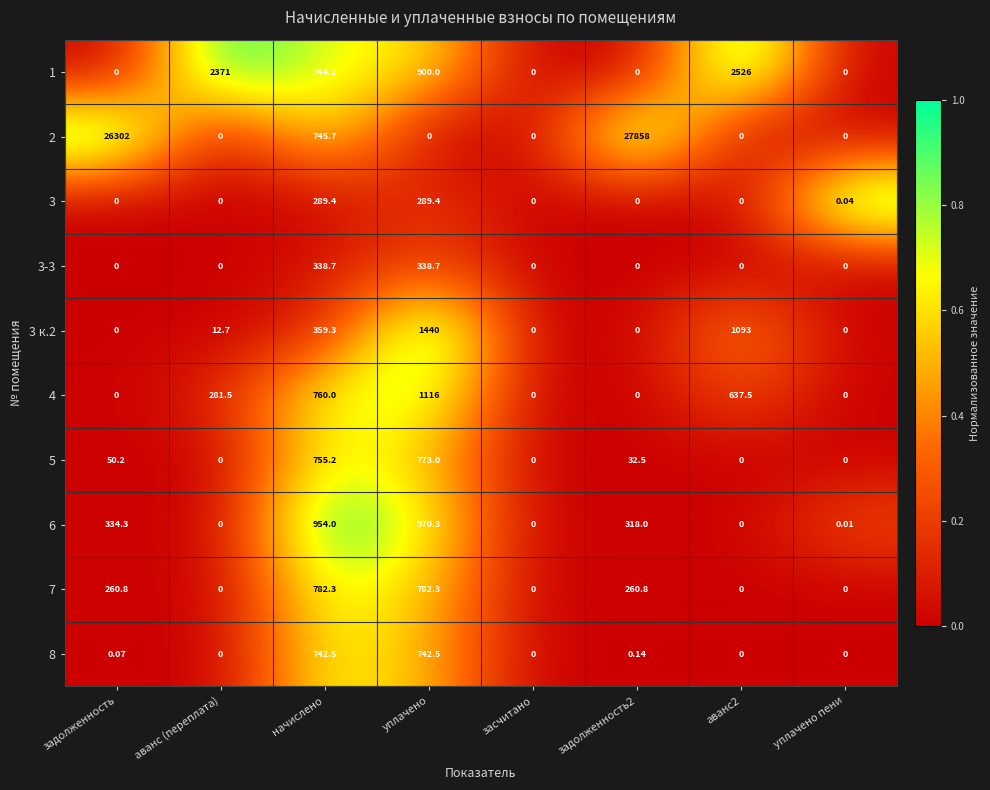

At which label is 2 closest to 13929?

задолженность